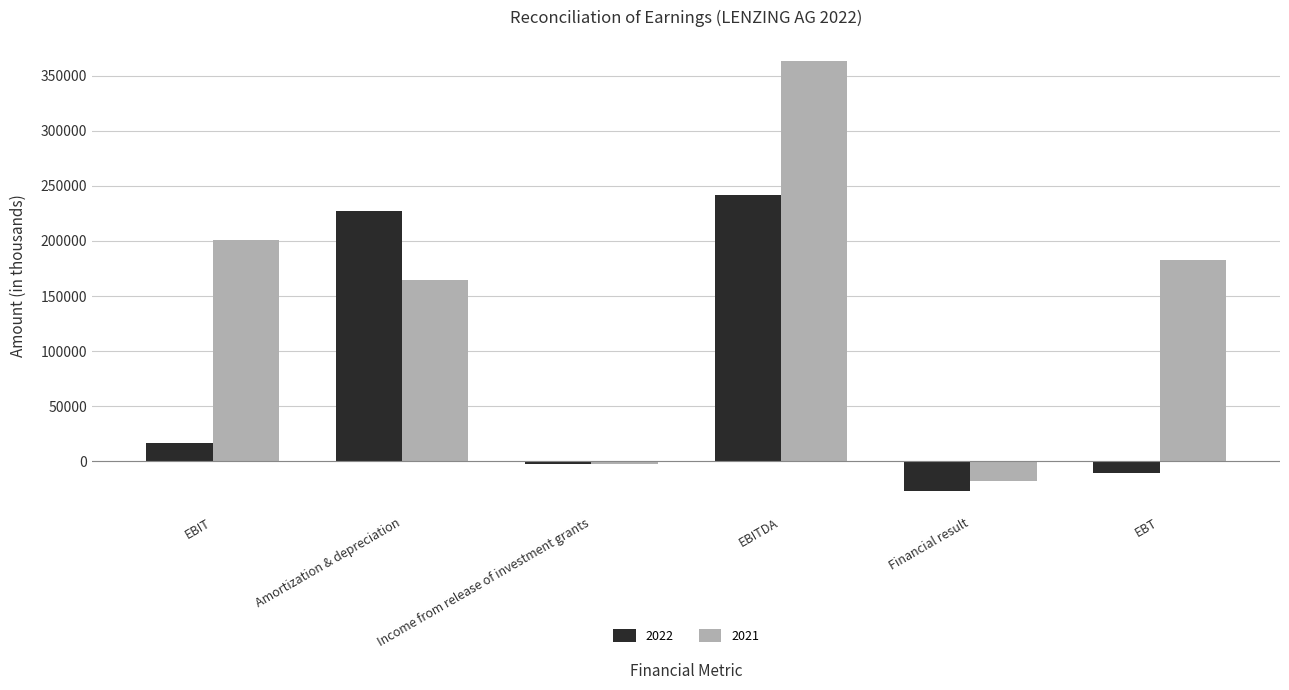

Rank the categories by 2021 value from lowest to highest.

Financial result, Income from release of investment grants, Amortization & depreciation, EBT, EBIT, EBITDA